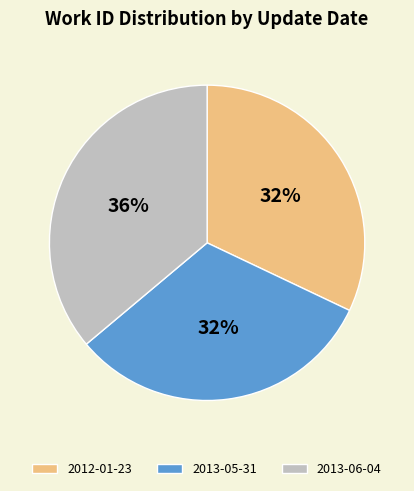

Which category has the biggest portion of the pie?

2013-06-04